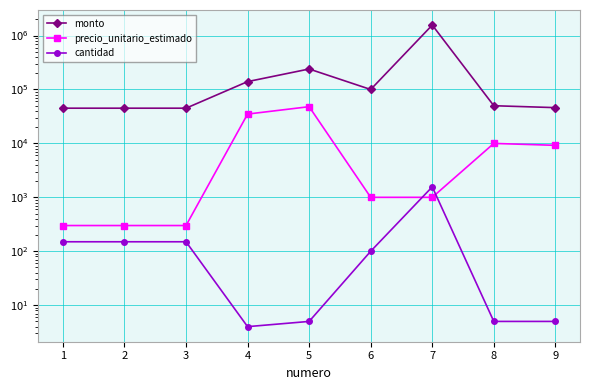

Which series has the largest range (max minus min)?

monto